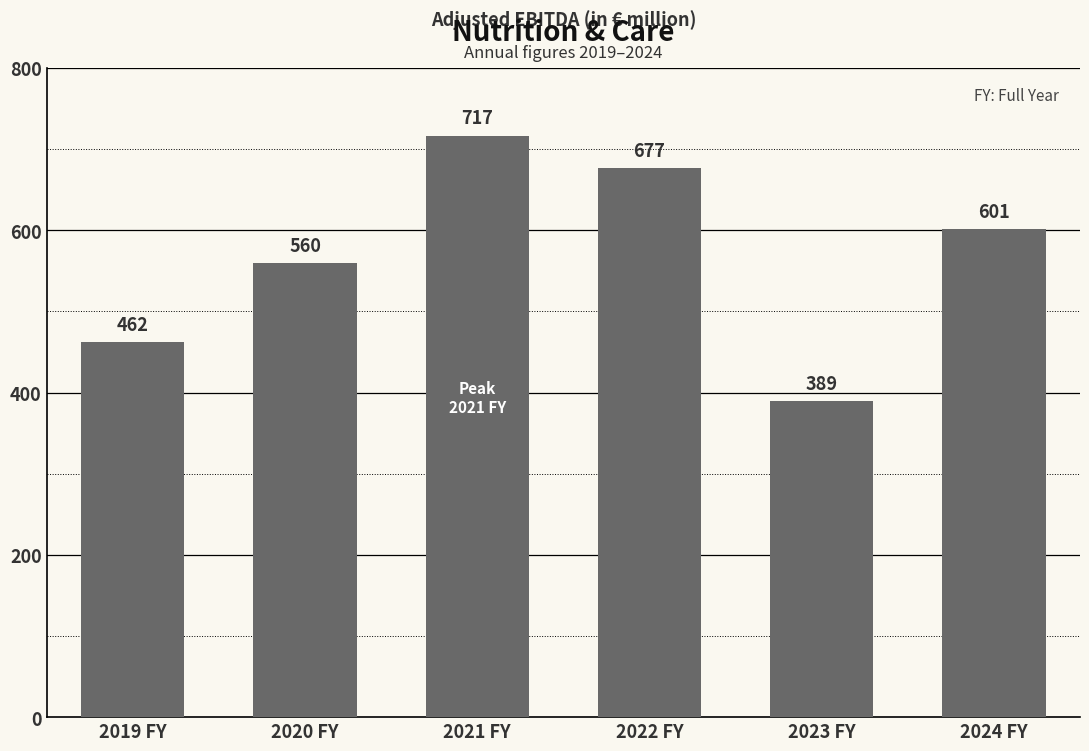

What is the label of the 2nd bar from the right?

2023 FY